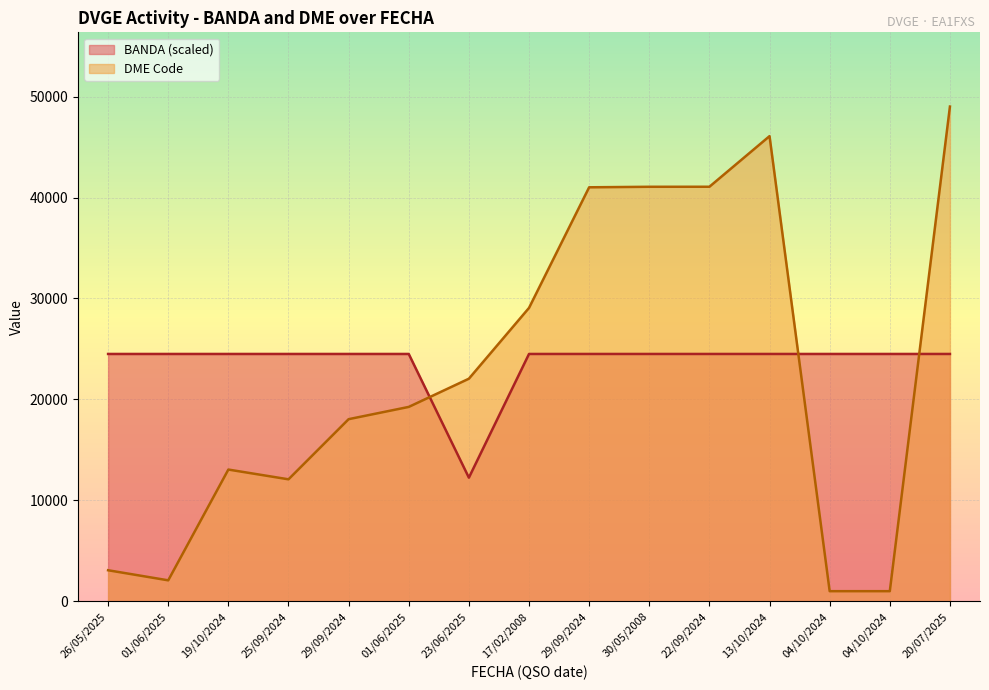

Which label corresponds to the smallest value in the chart?

04/10/2024